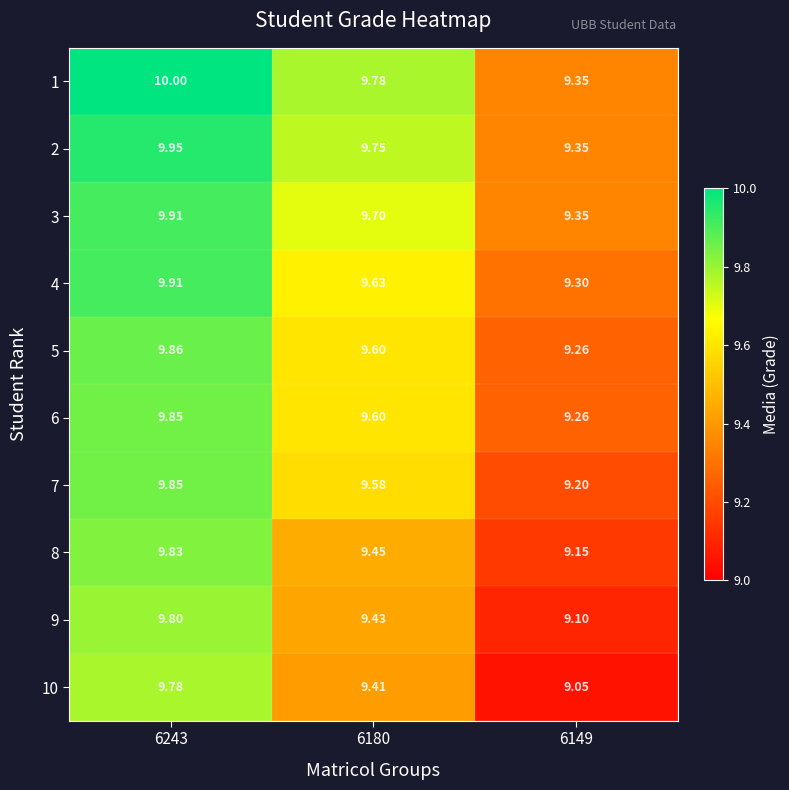

What is the maximum value shown in the chart?

10.0